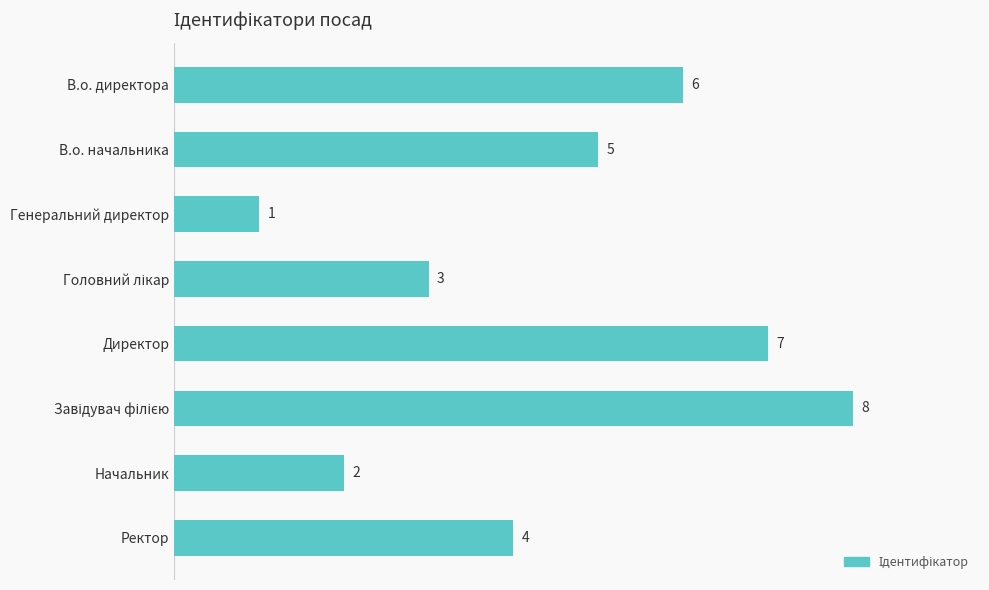

What is the ratio of the value at Директор to the value at В.о. начальника?

1.4